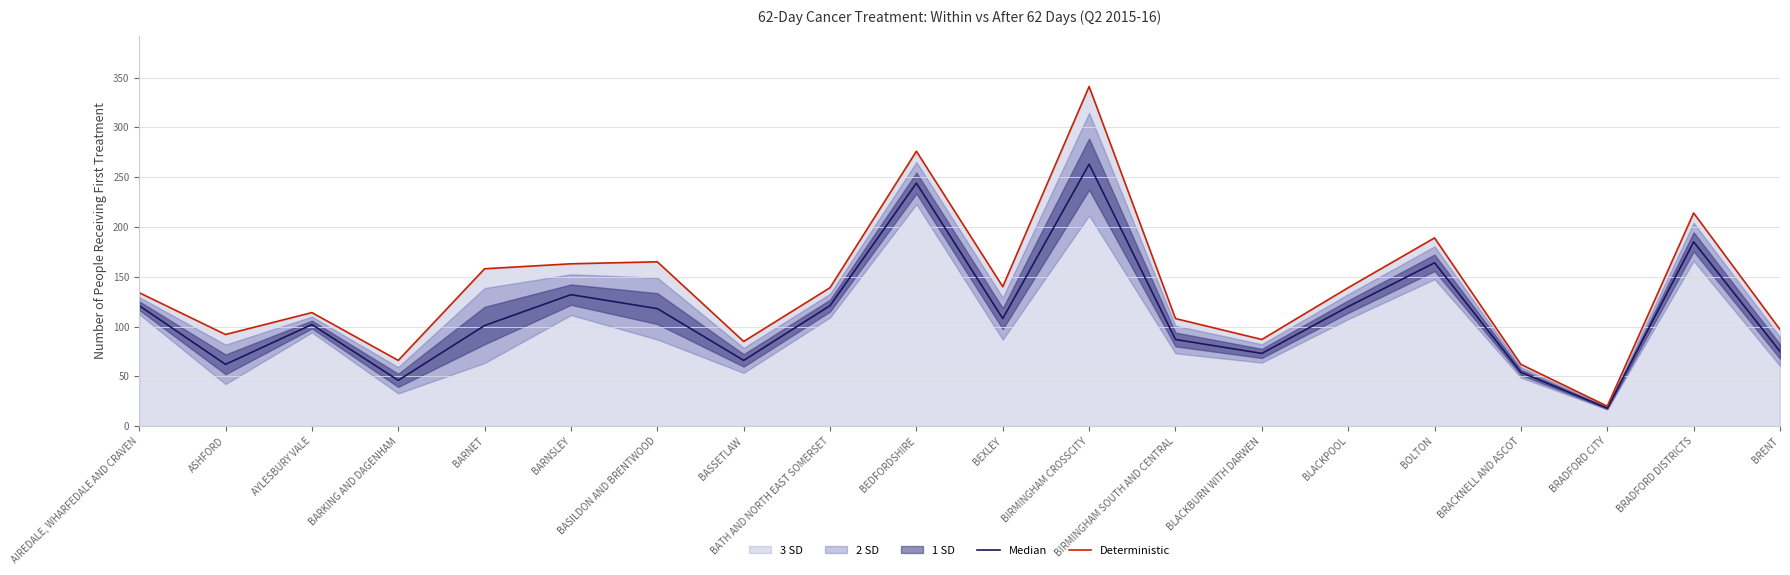

At which category is the sum across all series the highest?

BIRMINGHAM CROSSCITY